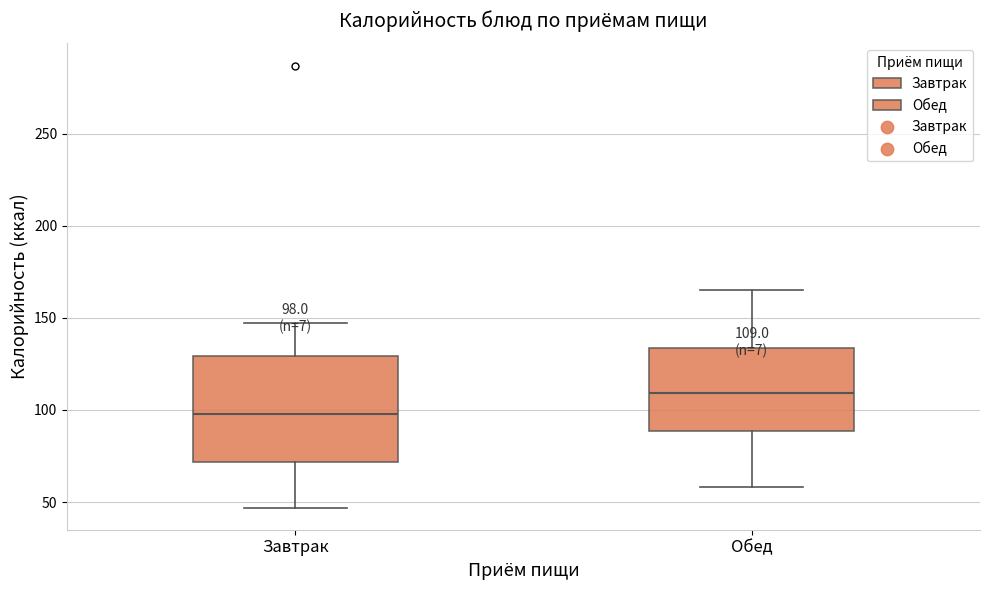

Comparing the boxes themselves (not the whiskers), which one is the tallest?

Завтрак